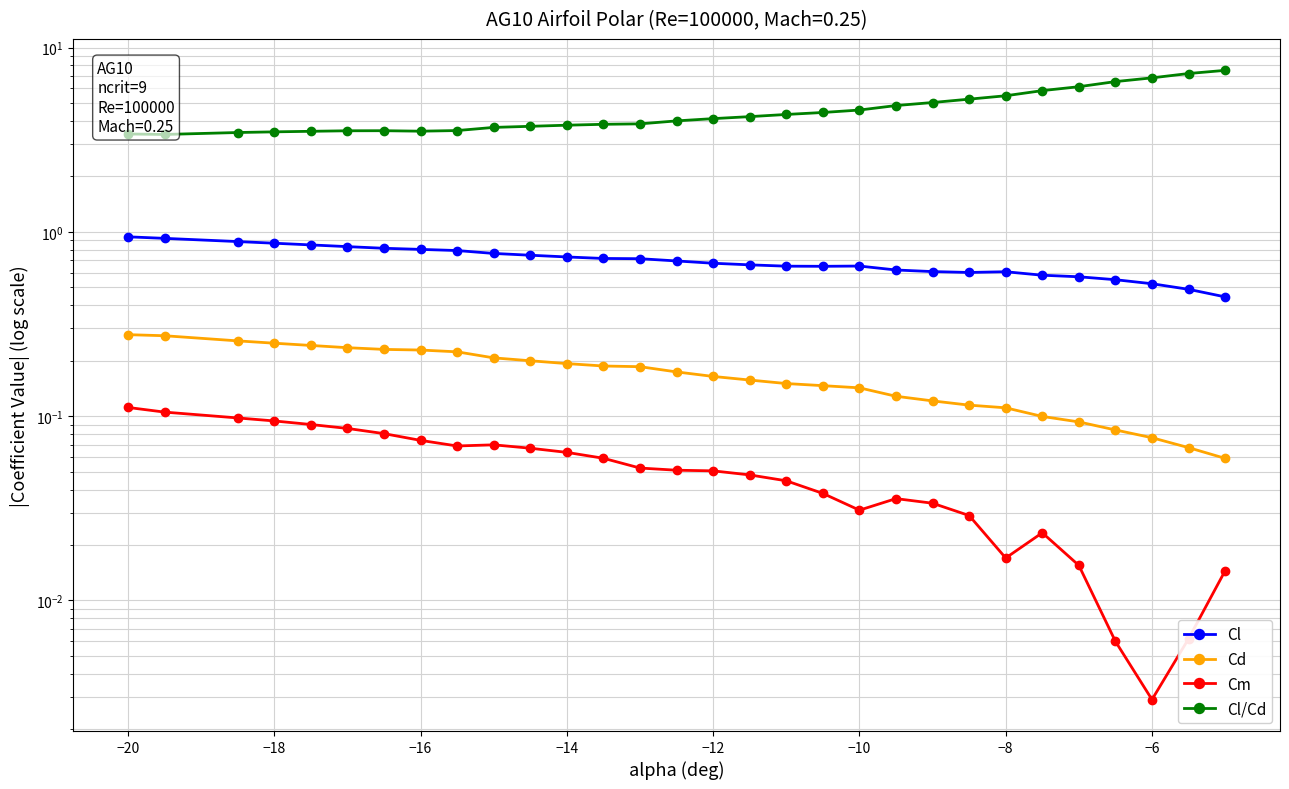

True or false: Cl has more than 2 interior local peaks.

False